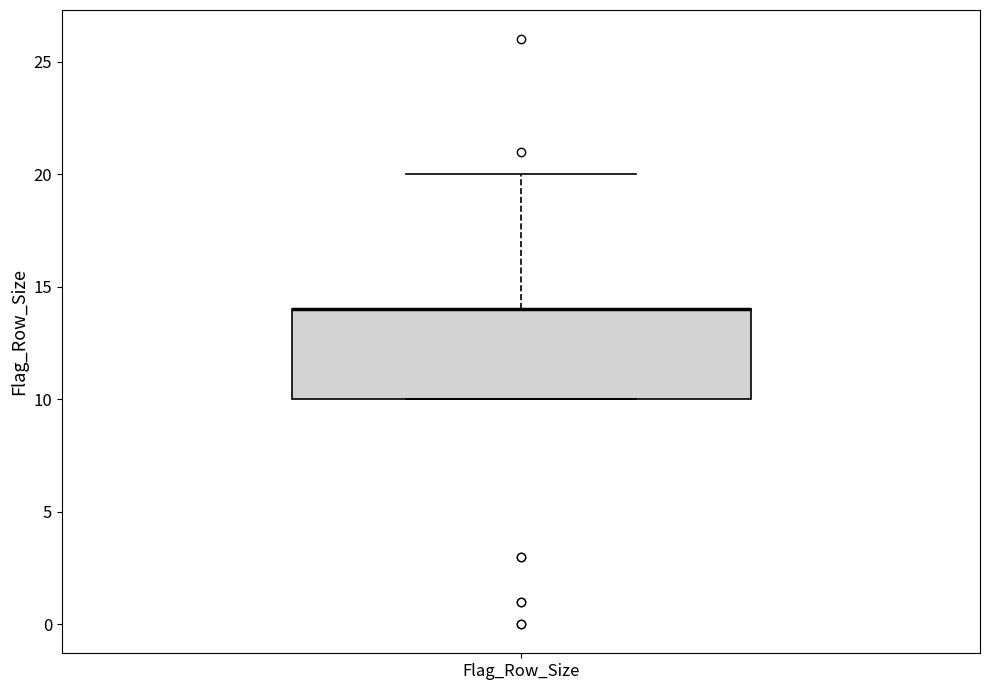

Read this box plot against the y-axis: the position of the median line, the range covered by the box, and the ends of both whiskers. The values are not printed on the chart, so give them approximately, as read against the axis.

median 14 (drawn on the box's upper edge), box 10 to 14, whiskers 10 to 20